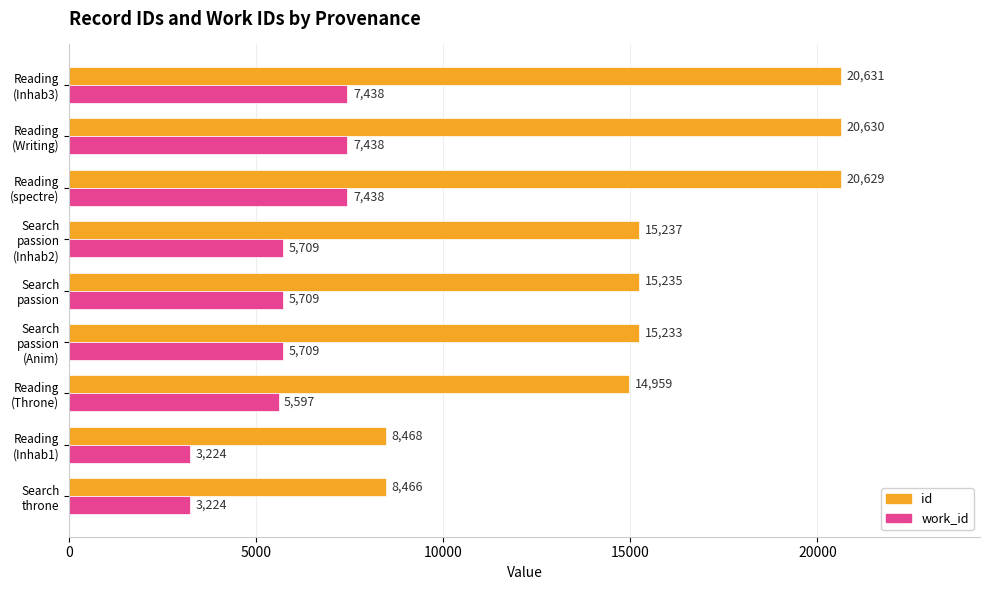

At how many categories does at least one series exceed 13283?

7